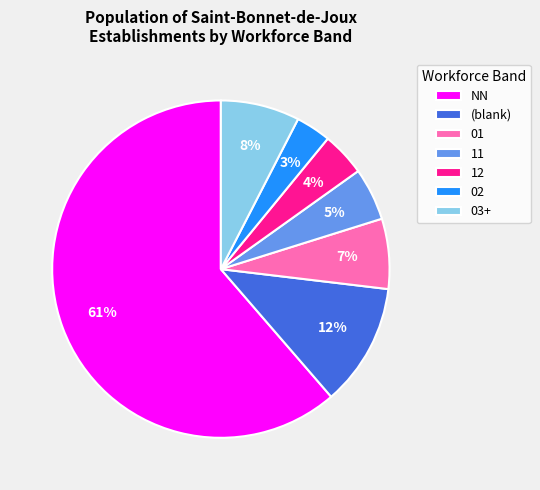

To the nearest percent, what portion does NN represent?

61%